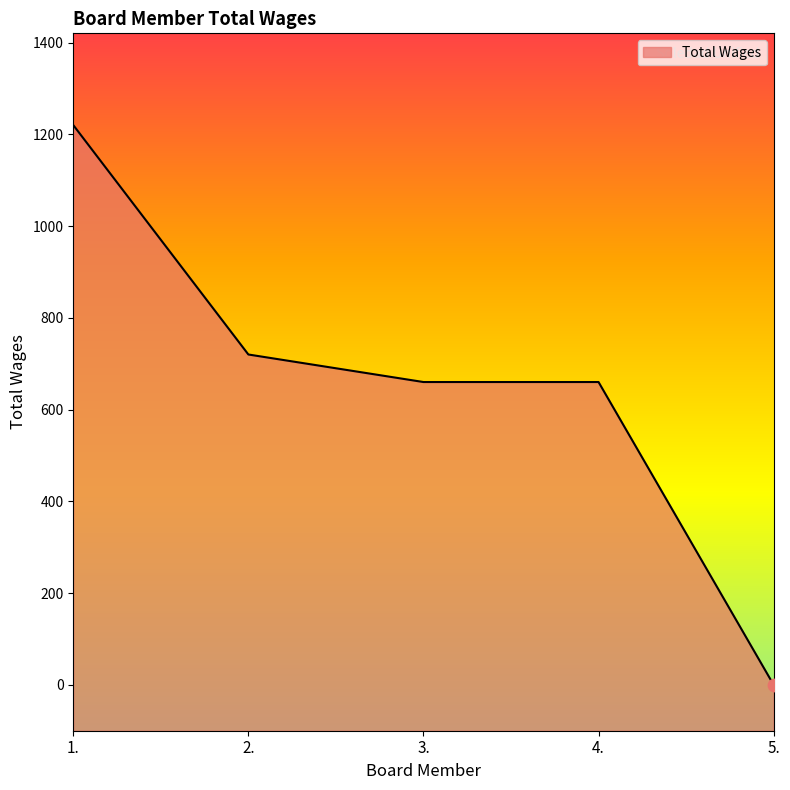

Which has a higher value, 1. or 3.?

1.